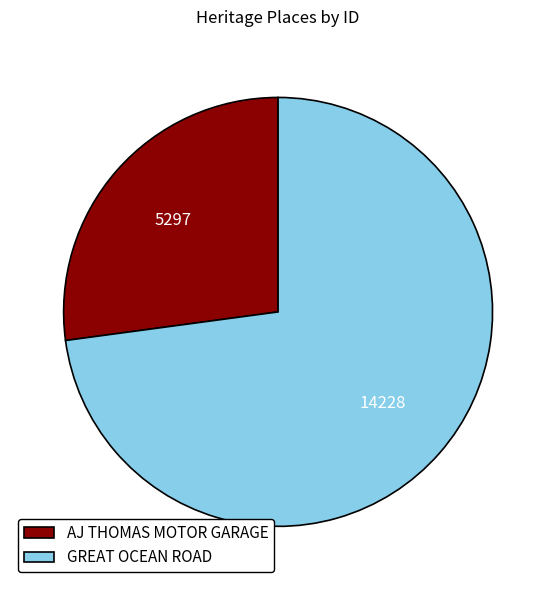

Is AJ THOMAS MOTOR GARAGE the majority of the pie?

No